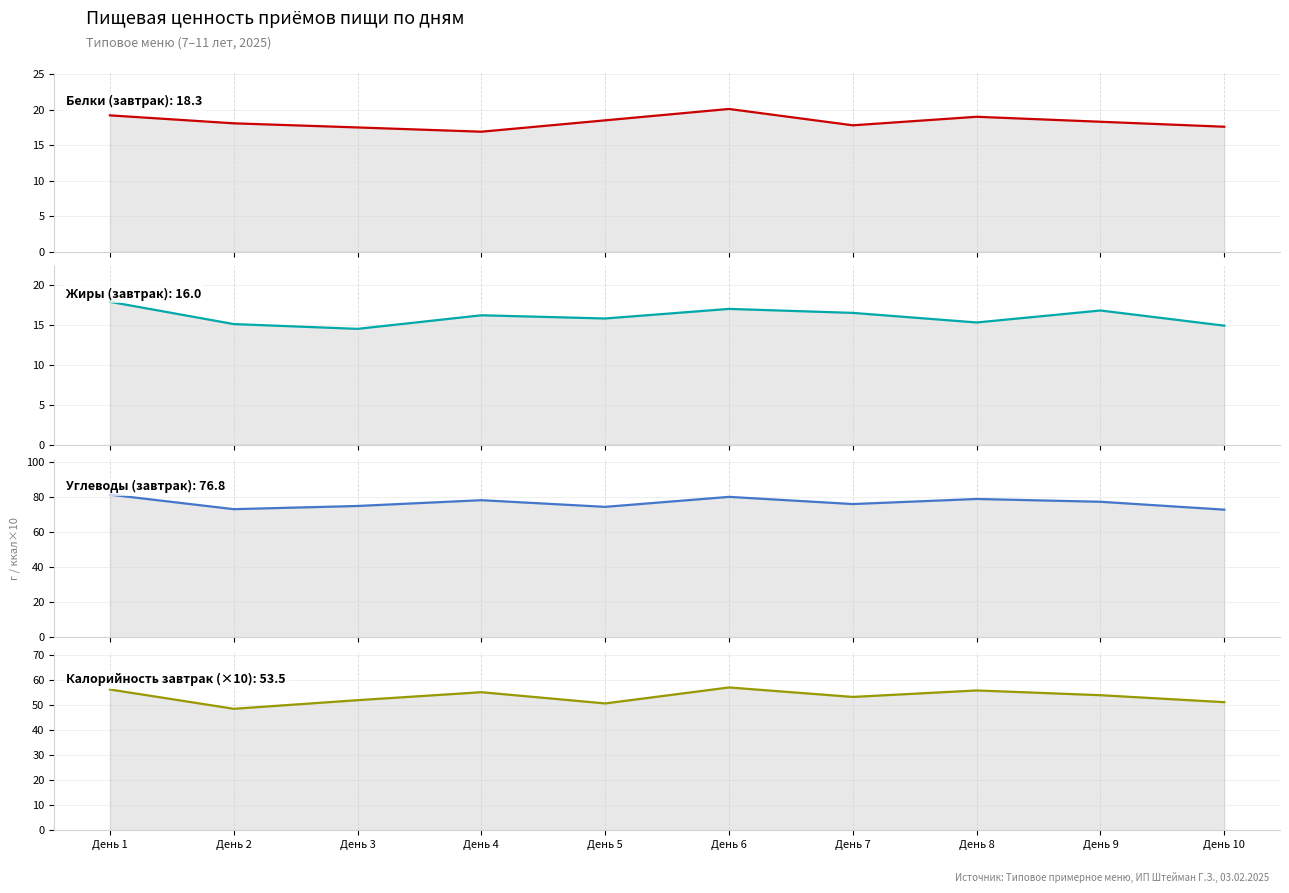

Is the value of Калорийность завтрак (×10) at День 8 greater than the value of Белки (завтрак) at День 4?

Yes